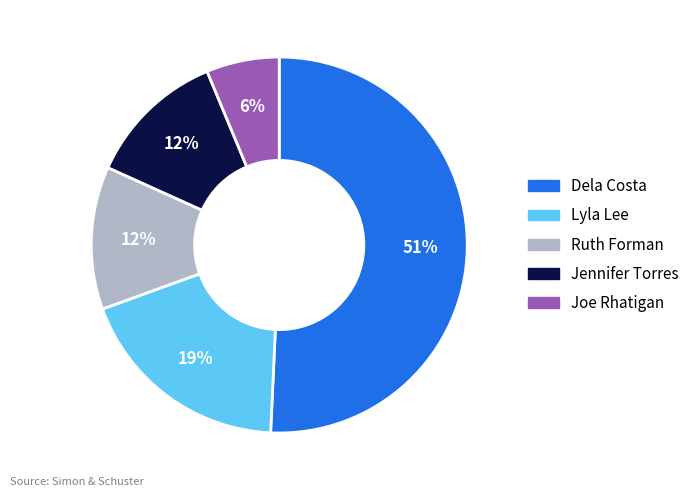

Count the number of slices in the pie.

5